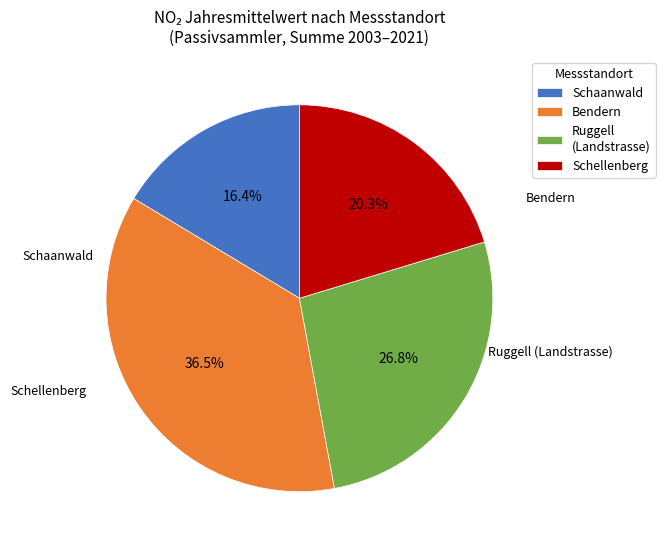

How many segments does this pie chart have?

4